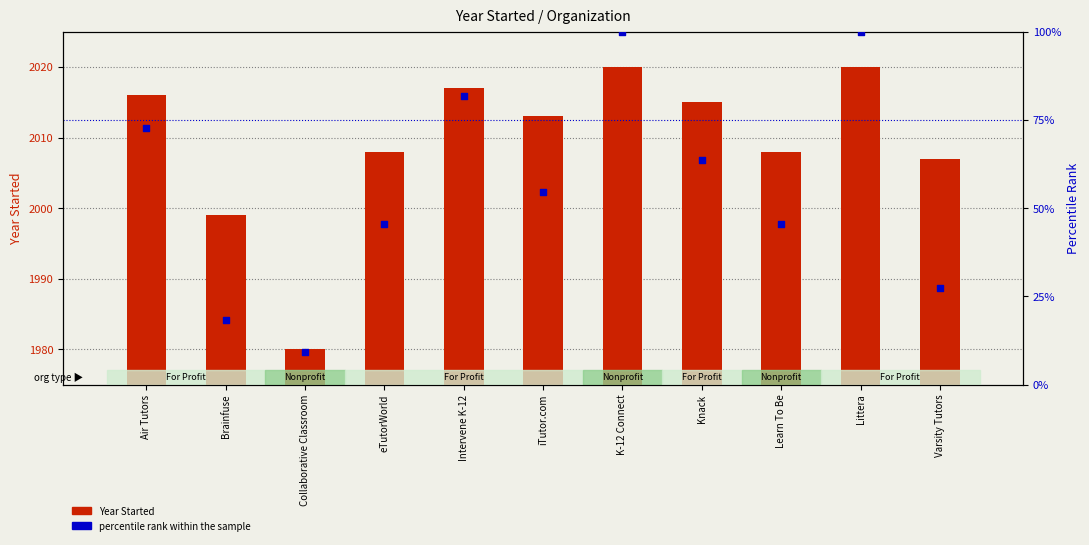

Is the value of Year Started at Intervene K-12 greater than the value of percentile rank within the sample at Learn To Be?

Yes